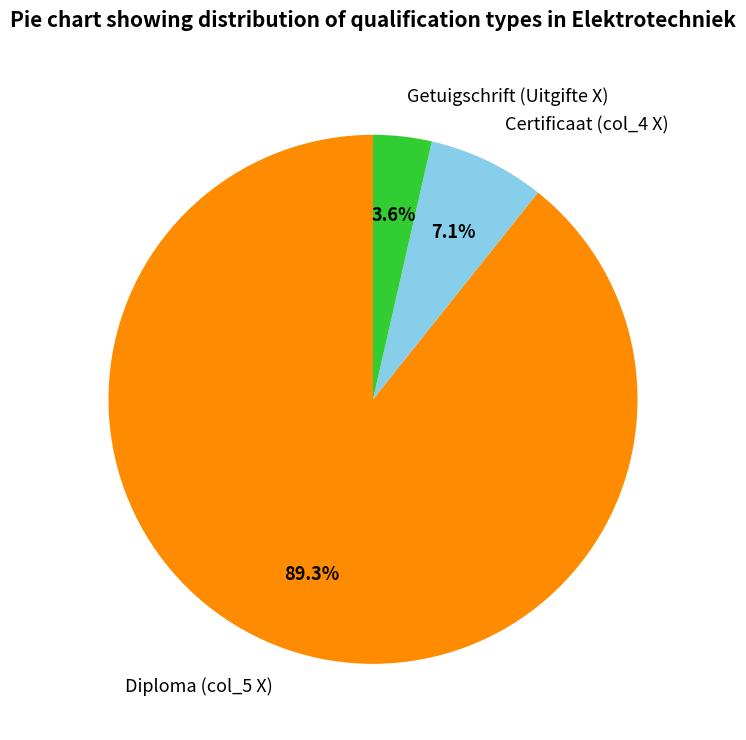

To the nearest percent, what portion does Certificaat (col_4 X) represent?

7%